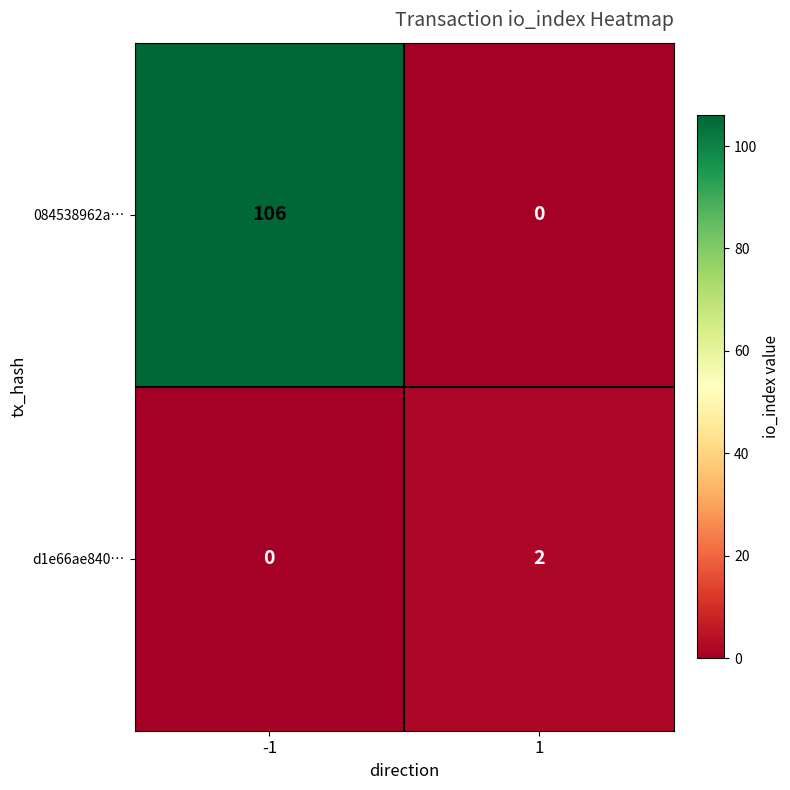

At which category is the sum across all series the highest?

-1